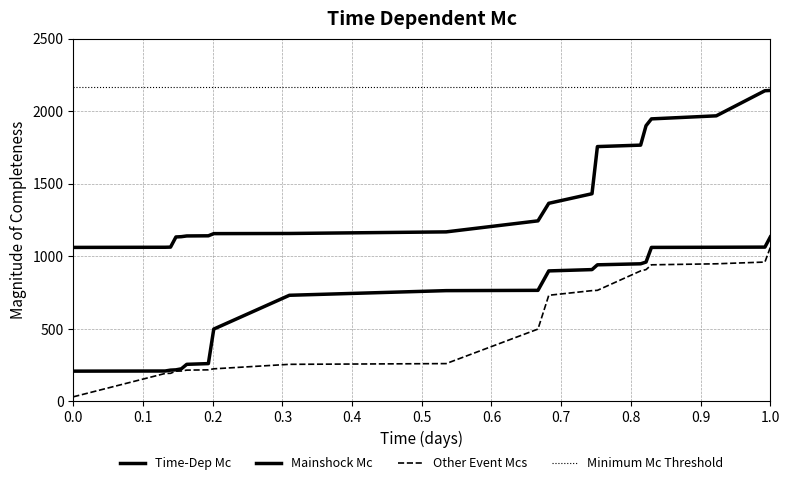

What is the smallest value displayed?

32